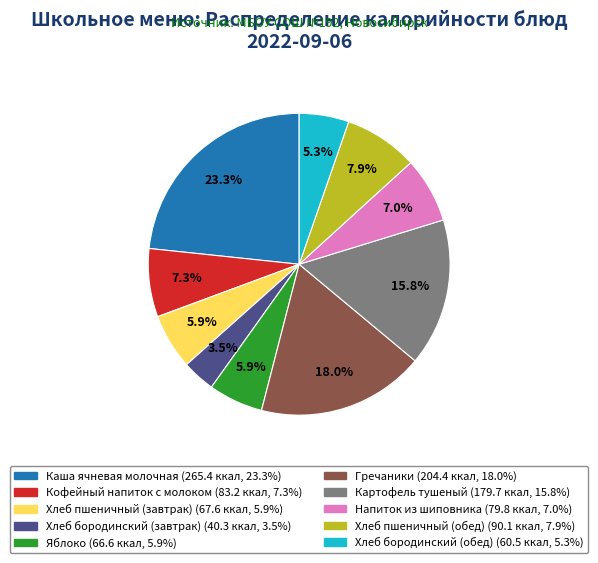

To the nearest percent, what percentage of the pie is Яблоко?

6%